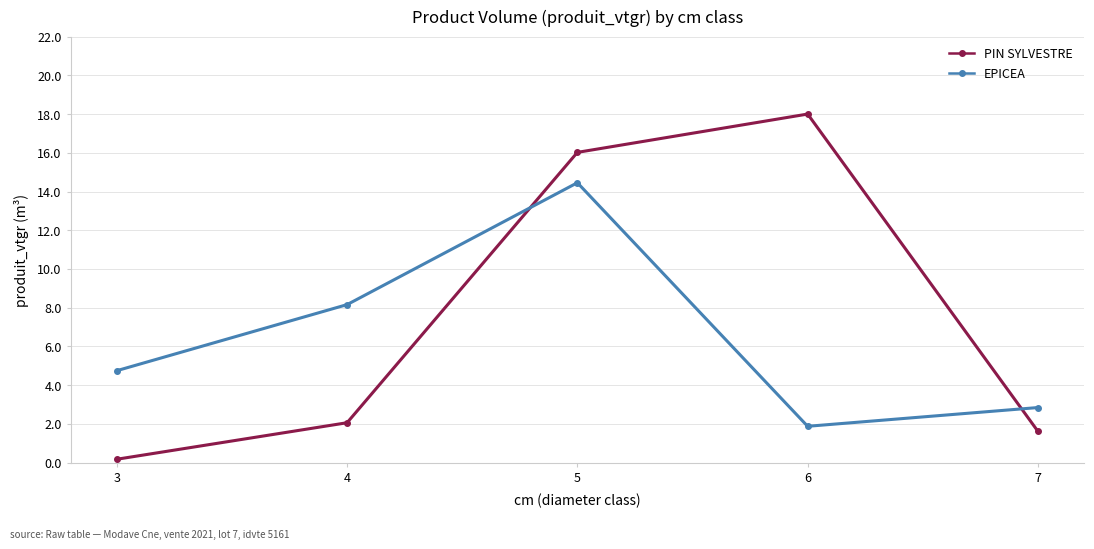

What is the value of the EPICEA point at the 4th from the left?

1.9